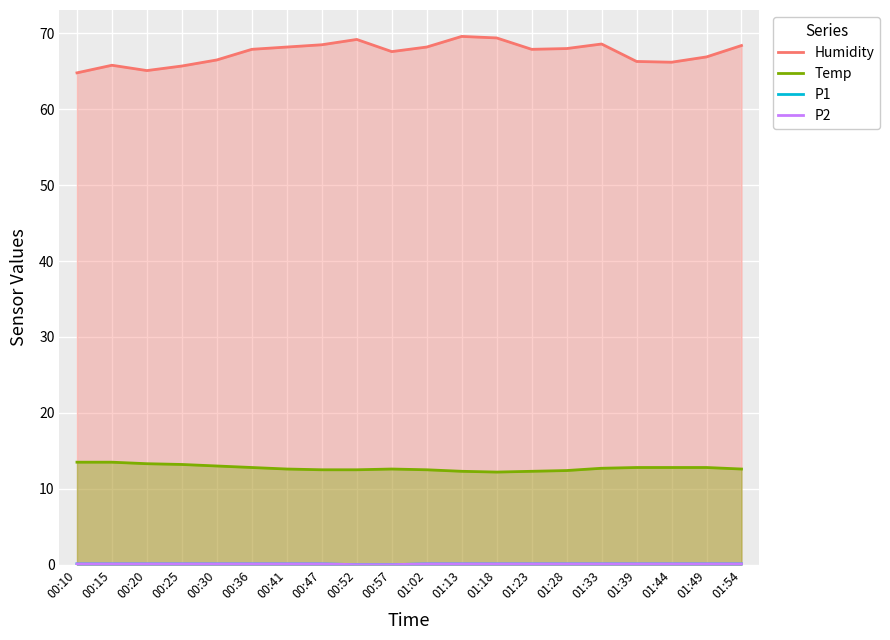

True or false: P2 and P1 cross at least once.

False